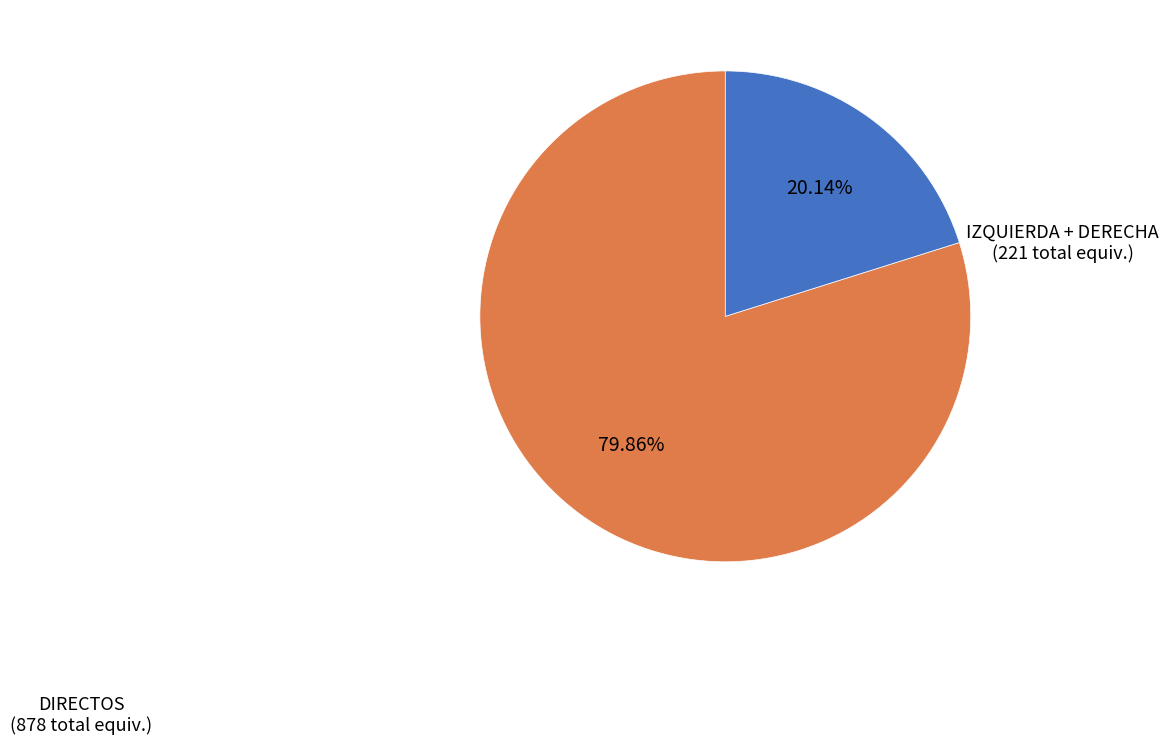

Is there a majority slice in this chart?

Yes